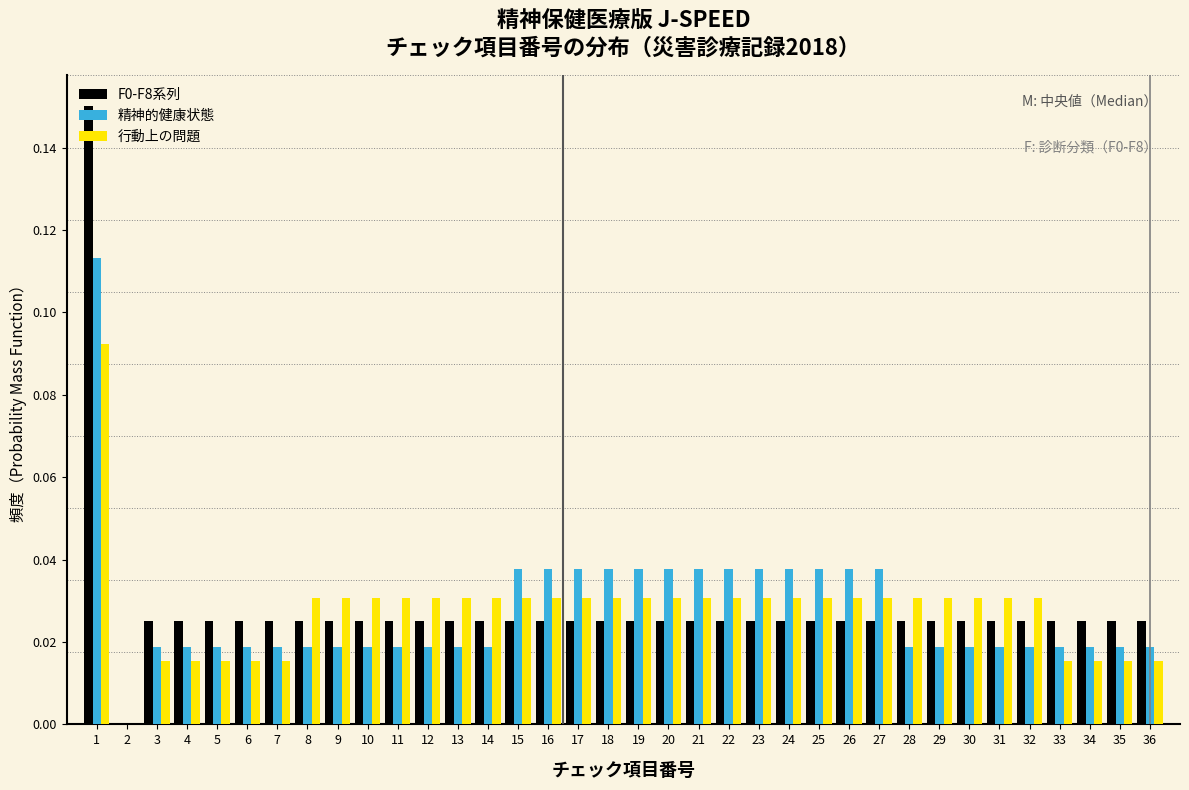

In the 行動上の問題 series, which range on the x-axis has the tallest bar?

0.5 to 1.5